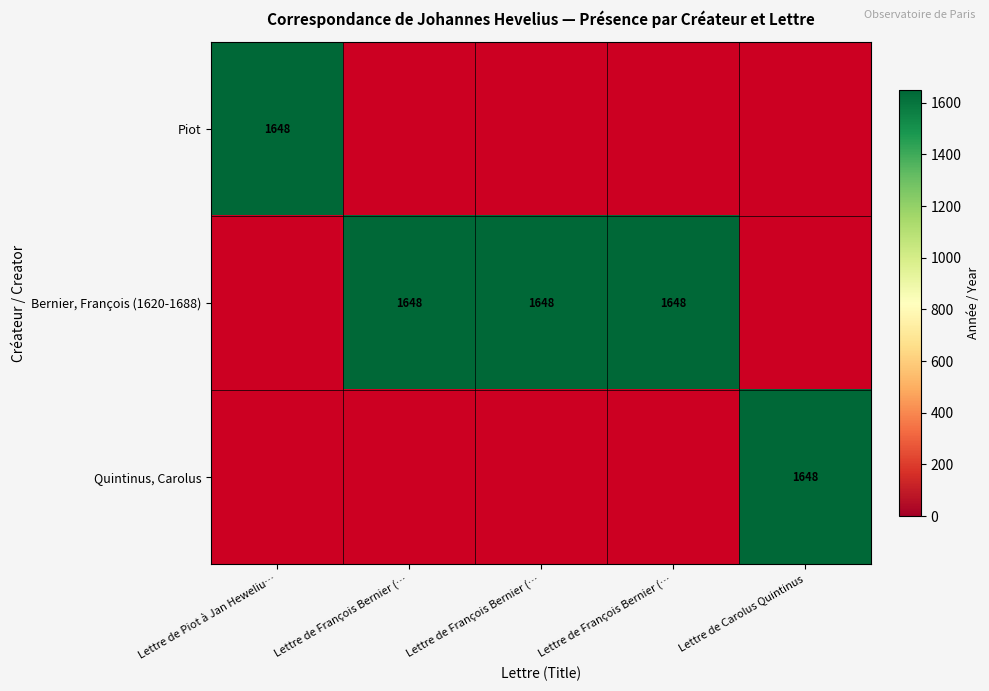

What is the sum of all Bernier, François (1620-1688) values?

4944